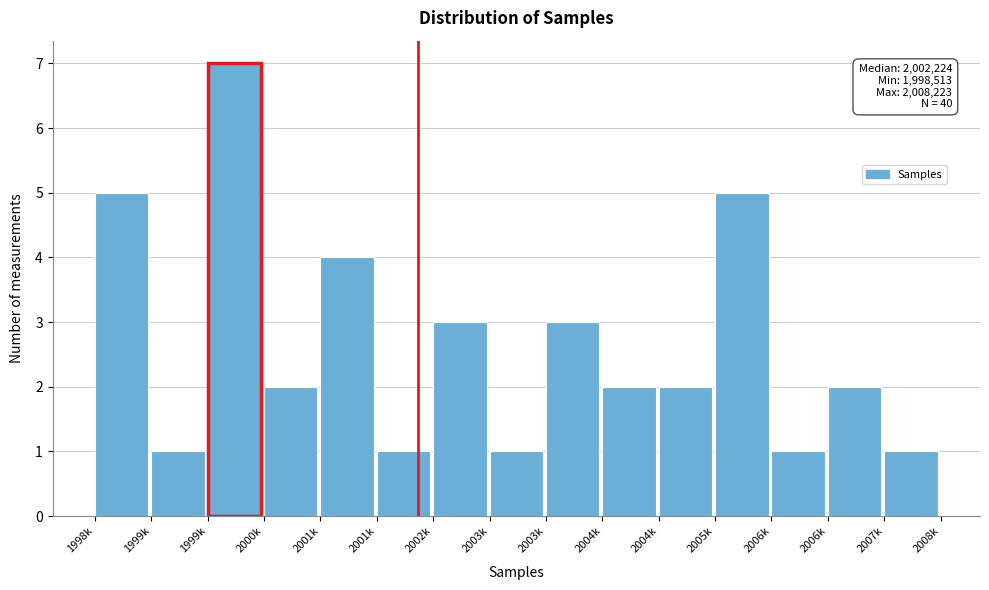

How many categories are shown in the chart?

15